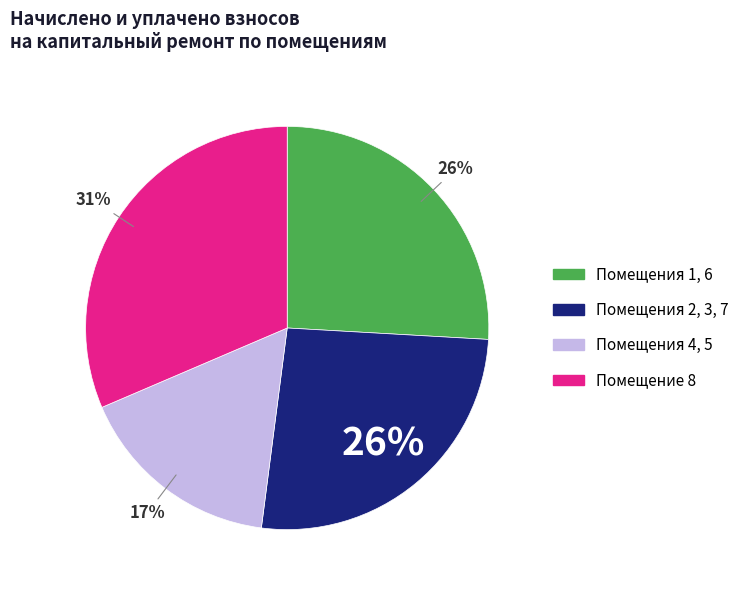

To the nearest percent, what is the average slice percentage?

25%